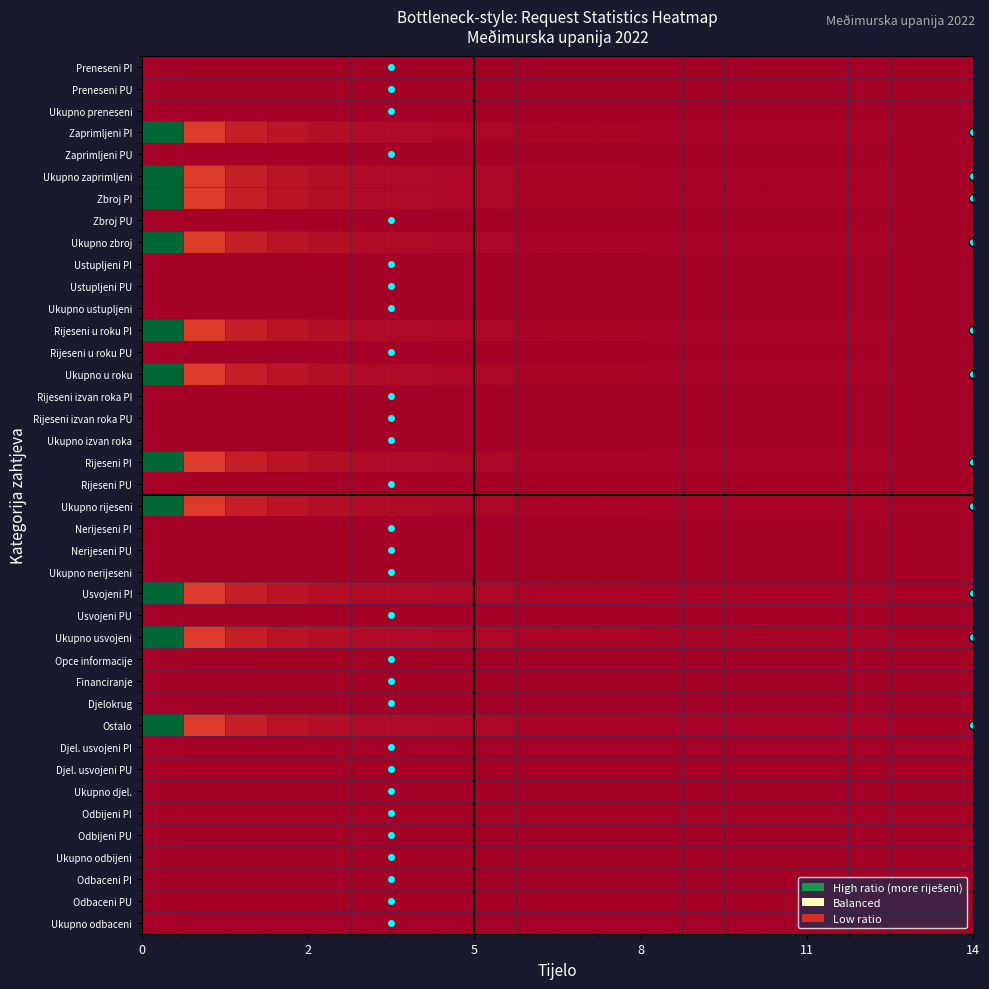

Reading right to left, extract all data points from this chart.

Preneseni PI: 0.0	0.0	0.0	0.0	0.0	0.0	0.0	0.0	0.0	0.0	0.0	0.0	0.0	0.0	0.0	0.0	0.0	0.0	0.0	0.0
Preneseni PU: 0.0	0.0	0.0	0.0	0.0	0.0	0.0	0.0	0.0	0.0	0.0	0.0	0.0	0.0	0.0	0.0	0.0	0.0	0.0	0.0
Ukupno preneseni: 0.0	0.0	0.0	0.0	0.0	0.0	0.0	0.0	0.0	0.0	0.0	0.0	0.0	0.0	0.0	0.0	0.0	0.0	0.0	0.0
Zaprimljeni PI: 0.0	0.0	0.0	0.0	0.0	0.0	0.0	0.0	0.0	0.0	0.0	0.0	0.0	0.0	0.0	0.0	0.0	0.1	0.1	1.0
Zaprimljeni PU: 0.0	0.0	0.0	0.0	0.0	0.0	0.0	0.0	0.0	0.0	0.0	0.0	0.0	0.0	0.0	0.0	0.0	0.0	0.0	0.0
Ukupno zaprimljeni: 0.0	0.0	0.0	0.0	0.0	0.0	0.0	0.0	0.0	0.0	0.0	0.0	0.0	0.0	0.0	0.0	0.0	0.1	0.1	1.0
Zbroj PI: 0.0	0.0	0.0	0.0	0.0	0.0	0.0	0.0	0.0	0.0	0.0	0.0	0.0	0.0	0.0	0.0	0.0	0.1	0.1	1.0
Zbroj PU: 0.0	0.0	0.0	0.0	0.0	0.0	0.0	0.0	0.0	0.0	0.0	0.0	0.0	0.0	0.0	0.0	0.0	0.0	0.0	0.0
Ukupno zbroj: 0.0	0.0	0.0	0.0	0.0	0.0	0.0	0.0	0.0	0.0	0.0	0.0	0.0	0.0	0.0	0.0	0.0	0.1	0.1	1.0
Ustupljeni PI: 0.0	0.0	0.0	0.0	0.0	0.0	0.0	0.0	0.0	0.0	0.0	0.0	0.0	0.0	0.0	0.0	0.0	0.0	0.0	0.0
Ustupljeni PU: 0.0	0.0	0.0	0.0	0.0	0.0	0.0	0.0	0.0	0.0	0.0	0.0	0.0	0.0	0.0	0.0	0.0	0.0	0.0	0.0
Ukupno ustupljeni: 0.0	0.0	0.0	0.0	0.0	0.0	0.0	0.0	0.0	0.0	0.0	0.0	0.0	0.0	0.0	0.0	0.0	0.0	0.0	0.0
Rijeseni u roku PI: 0.0	0.0	0.0	0.0	0.0	0.0	0.0	0.0	0.0	0.0	0.0	0.0	0.0	0.0	0.0	0.0	0.0	0.1	0.1	1.0
Rijeseni u roku PU: 0.0	0.0	0.0	0.0	0.0	0.0	0.0	0.0	0.0	0.0	0.0	0.0	0.0	0.0	0.0	0.0	0.0	0.0	0.0	0.0
Ukupno u roku: 0.0	0.0	0.0	0.0	0.0	0.0	0.0	0.0	0.0	0.0	0.0	0.0	0.0	0.0	0.0	0.0	0.0	0.1	0.1	1.0
Rijeseni izvan roka PI: 0.0	0.0	0.0	0.0	0.0	0.0	0.0	0.0	0.0	0.0	0.0	0.0	0.0	0.0	0.0	0.0	0.0	0.0	0.0	0.0
Rijeseni izvan roka PU: 0.0	0.0	0.0	0.0	0.0	0.0	0.0	0.0	0.0	0.0	0.0	0.0	0.0	0.0	0.0	0.0	0.0	0.0	0.0	0.0
Ukupno izvan roka: 0.0	0.0	0.0	0.0	0.0	0.0	0.0	0.0	0.0	0.0	0.0	0.0	0.0	0.0	0.0	0.0	0.0	0.0	0.0	0.0
Rijeseni PI: 0.0	0.0	0.0	0.0	0.0	0.0	0.0	0.0	0.0	0.0	0.0	0.0	0.0	0.0	0.0	0.0	0.0	0.1	0.1	1.0
Rijeseni PU: 0.0	0.0	0.0	0.0	0.0	0.0	0.0	0.0	0.0	0.0	0.0	0.0	0.0	0.0	0.0	0.0	0.0	0.0	0.0	0.0
Ukupno rijeseni: 0.0	0.0	0.0	0.0	0.0	0.0	0.0	0.0	0.0	0.0	0.0	0.0	0.0	0.0	0.0	0.0	0.0	0.1	0.1	1.0
Nerijeseni PI: 0.0	0.0	0.0	0.0	0.0	0.0	0.0	0.0	0.0	0.0	0.0	0.0	0.0	0.0	0.0	0.0	0.0	0.0	0.0	0.0
Nerijeseni PU: 0.0	0.0	0.0	0.0	0.0	0.0	0.0	0.0	0.0	0.0	0.0	0.0	0.0	0.0	0.0	0.0	0.0	0.0	0.0	0.0
Ukupno nerijeseni: 0.0	0.0	0.0	0.0	0.0	0.0	0.0	0.0	0.0	0.0	0.0	0.0	0.0	0.0	0.0	0.0	0.0	0.0	0.0	0.0
Usvojeni PI: 0.0	0.0	0.0	0.0	0.0	0.0	0.0	0.0	0.0	0.0	0.0	0.0	0.0	0.0	0.0	0.0	0.0	0.1	0.1	1.0
Usvojeni PU: 0.0	0.0	0.0	0.0	0.0	0.0	0.0	0.0	0.0	0.0	0.0	0.0	0.0	0.0	0.0	0.0	0.0	0.0	0.0	0.0
Ukupno usvojeni: 0.0	0.0	0.0	0.0	0.0	0.0	0.0	0.0	0.0	0.0	0.0	0.0	0.0	0.0	0.0	0.0	0.0	0.1	0.1	1.0
Opce informacije: 0.0	0.0	0.0	0.0	0.0	0.0	0.0	0.0	0.0	0.0	0.0	0.0	0.0	0.0	0.0	0.0	0.0	0.0	0.0	0.0
Financiranje: 0.0	0.0	0.0	0.0	0.0	0.0	0.0	0.0	0.0	0.0	0.0	0.0	0.0	0.0	0.0	0.0	0.0	0.0	0.0	0.0
Djelokrug: 0.0	0.0	0.0	0.0	0.0	0.0	0.0	0.0	0.0	0.0	0.0	0.0	0.0	0.0	0.0	0.0	0.0	0.0	0.0	0.0
Ostalo: 0.0	0.0	0.0	0.0	0.0	0.0	0.0	0.0	0.0	0.0	0.0	0.0	0.0	0.0	0.0	0.0	0.0	0.1	0.1	1.0
Djel. usvojeni PI: 0.0	0.0	0.0	0.0	0.0	0.0	0.0	0.0	0.0	0.0	0.0	0.0	0.0	0.0	0.0	0.0	0.0	0.0	0.0	0.0
Djel. usvojeni PU: 0.0	0.0	0.0	0.0	0.0	0.0	0.0	0.0	0.0	0.0	0.0	0.0	0.0	0.0	0.0	0.0	0.0	0.0	0.0	0.0
Ukupno djel.: 0.0	0.0	0.0	0.0	0.0	0.0	0.0	0.0	0.0	0.0	0.0	0.0	0.0	0.0	0.0	0.0	0.0	0.0	0.0	0.0
Odbijeni PI: 0.0	0.0	0.0	0.0	0.0	0.0	0.0	0.0	0.0	0.0	0.0	0.0	0.0	0.0	0.0	0.0	0.0	0.0	0.0	0.0
Odbijeni PU: 0.0	0.0	0.0	0.0	0.0	0.0	0.0	0.0	0.0	0.0	0.0	0.0	0.0	0.0	0.0	0.0	0.0	0.0	0.0	0.0
Ukupno odbijeni: 0.0	0.0	0.0	0.0	0.0	0.0	0.0	0.0	0.0	0.0	0.0	0.0	0.0	0.0	0.0	0.0	0.0	0.0	0.0	0.0
Odbaceni PI: 0.0	0.0	0.0	0.0	0.0	0.0	0.0	0.0	0.0	0.0	0.0	0.0	0.0	0.0	0.0	0.0	0.0	0.0	0.0	0.0
Odbaceni PU: 0.0	0.0	0.0	0.0	0.0	0.0	0.0	0.0	0.0	0.0	0.0	0.0	0.0	0.0	0.0	0.0	0.0	0.0	0.0	0.0
Ukupno odbaceni: 0.0	0.0	0.0	0.0	0.0	0.0	0.0	0.0	0.0	0.0	0.0	0.0	0.0	0.0	0.0	0.0	0.0	0.0	0.0	0.0